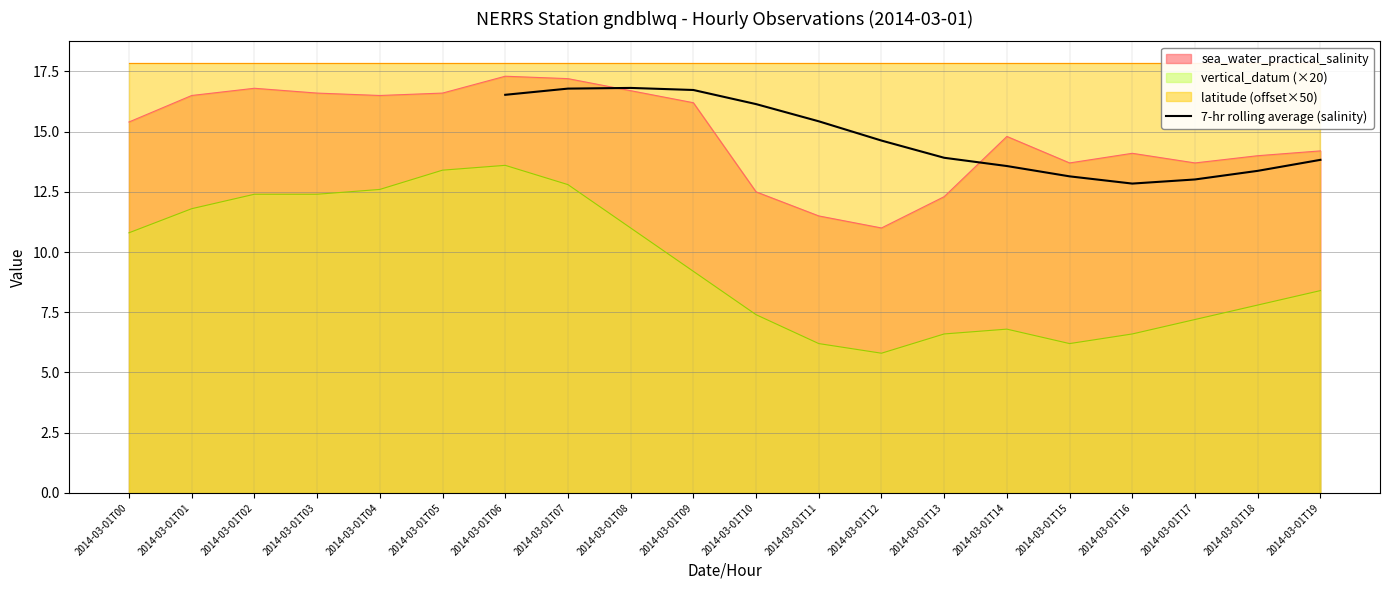

True or false: 7-hr rolling average (salinity) has a value of 16.5 at 2014-03-01T06.

True